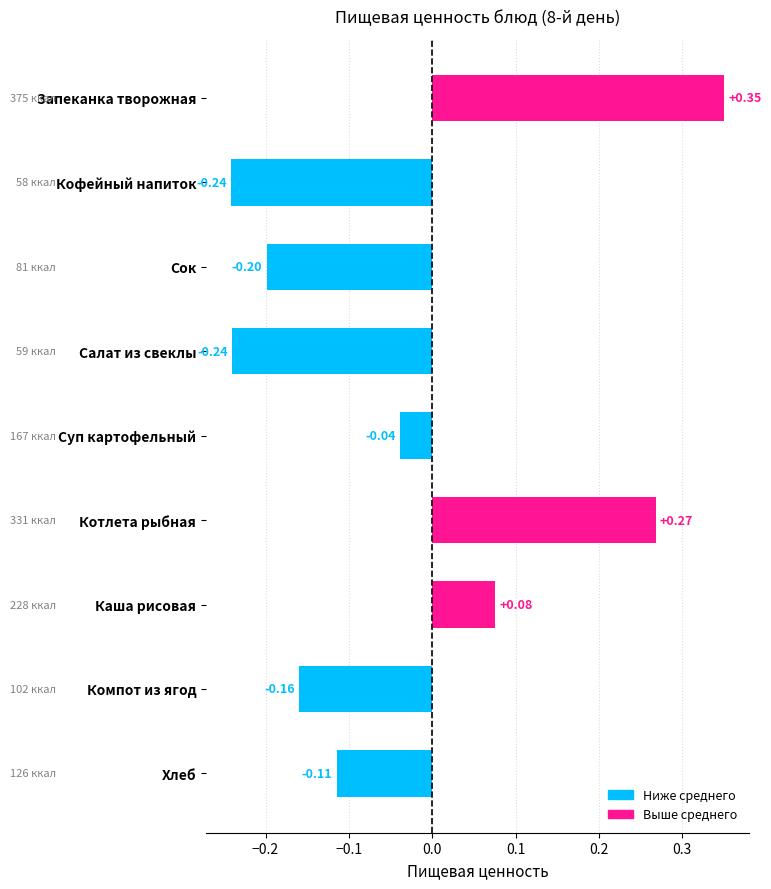

At which category does the chart reach its peak across all series?

Запеканка творожная